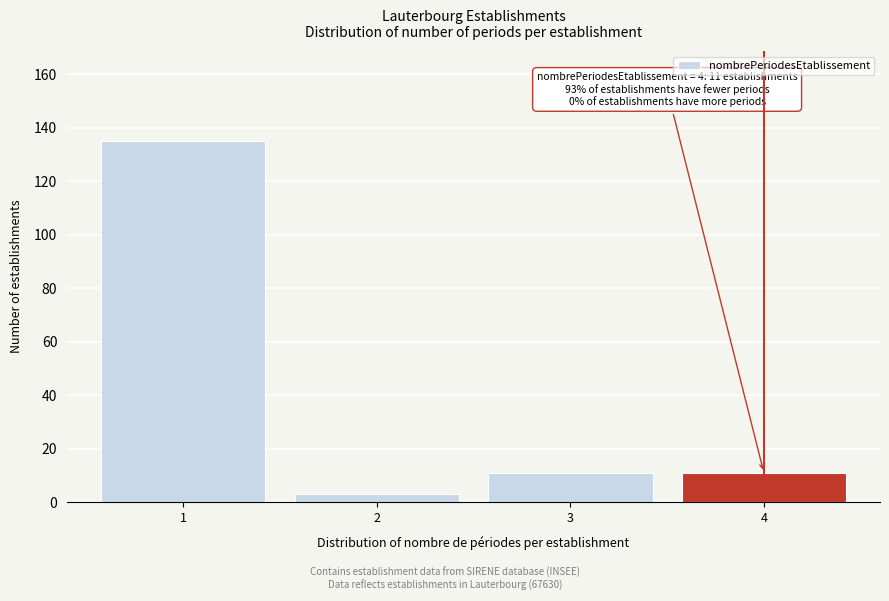

Reading left to right, extract all data points from this chart.

135	3	11	11